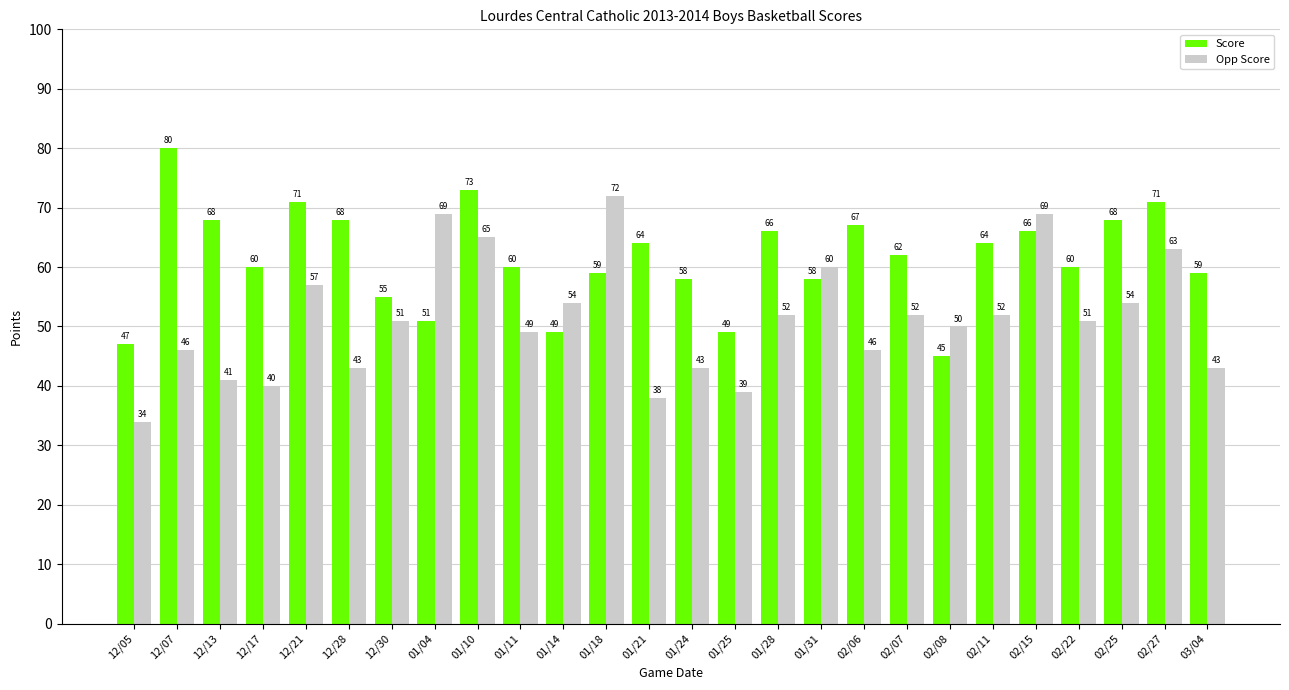

What are all the series names shown in the legend?

Score, Opp Score